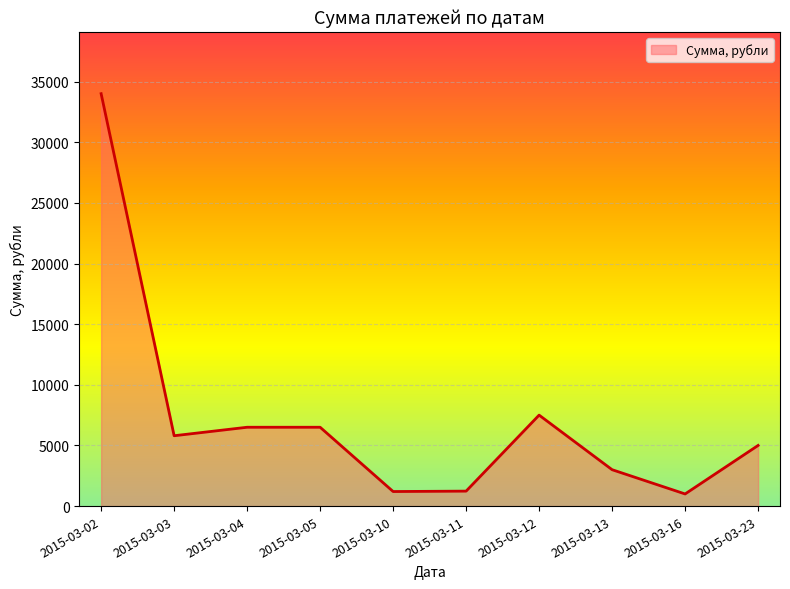

How many lines are shown in the chart?

1